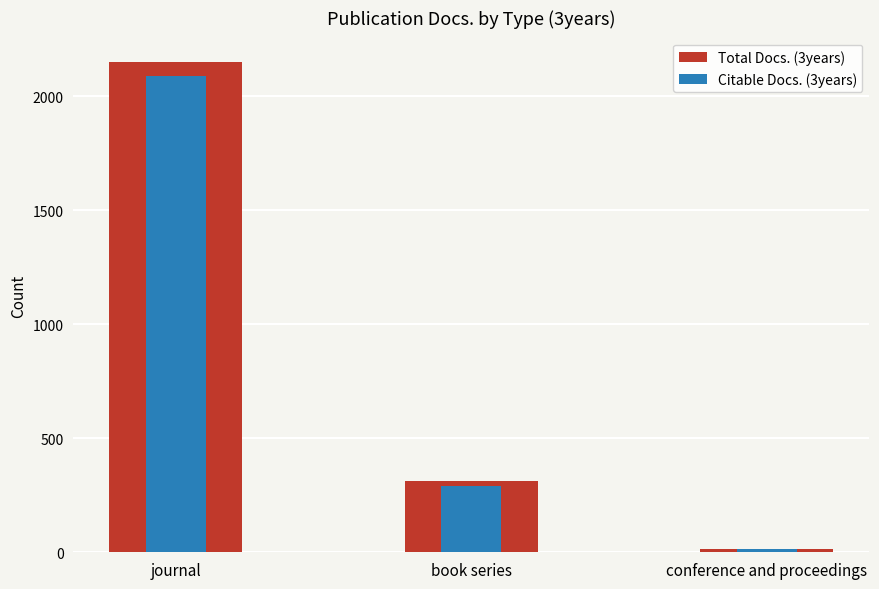

What is the sum of the Total Docs. (3years) values at journal and book series?

2462